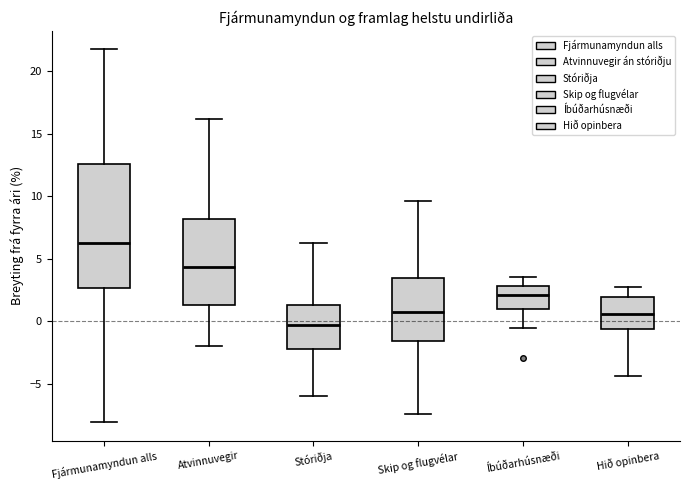

Which box's median line is the lowest?

Stóriðja